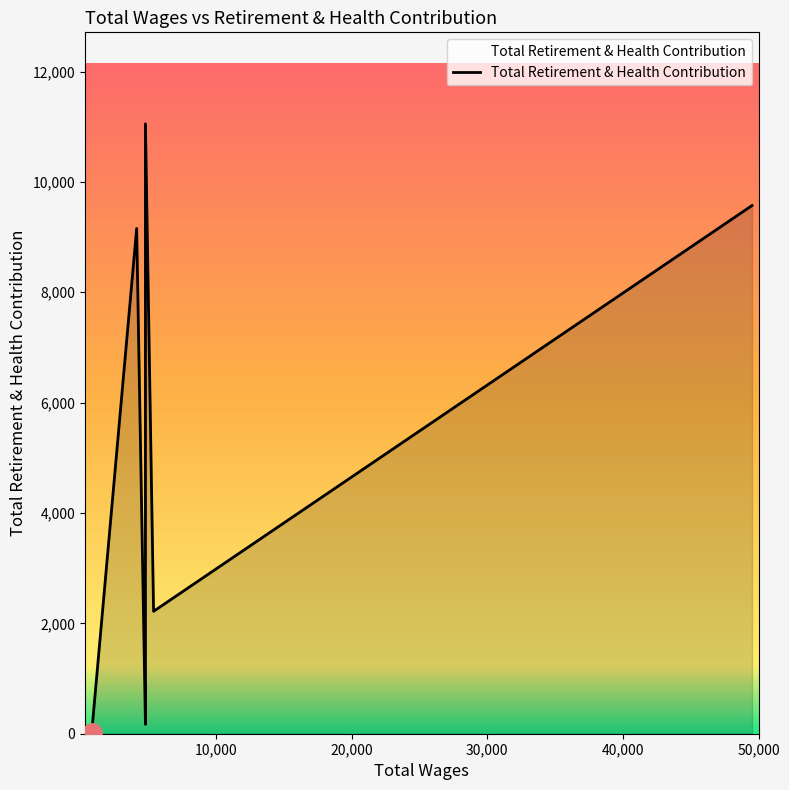

Does the chart display data point markers on the line(s)?

No